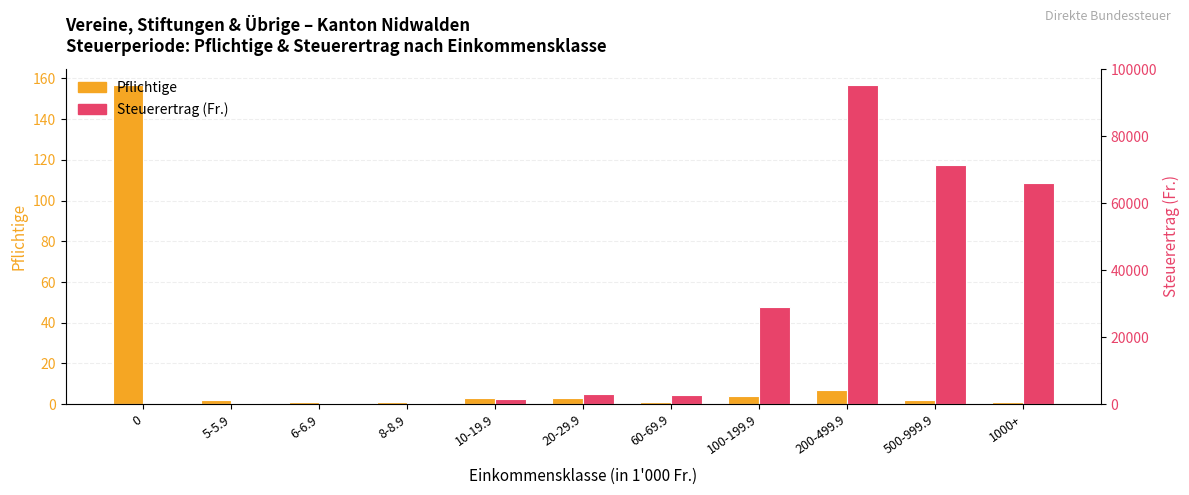

Is it true that Pflichtige equals 1 at 6-6.9?

False